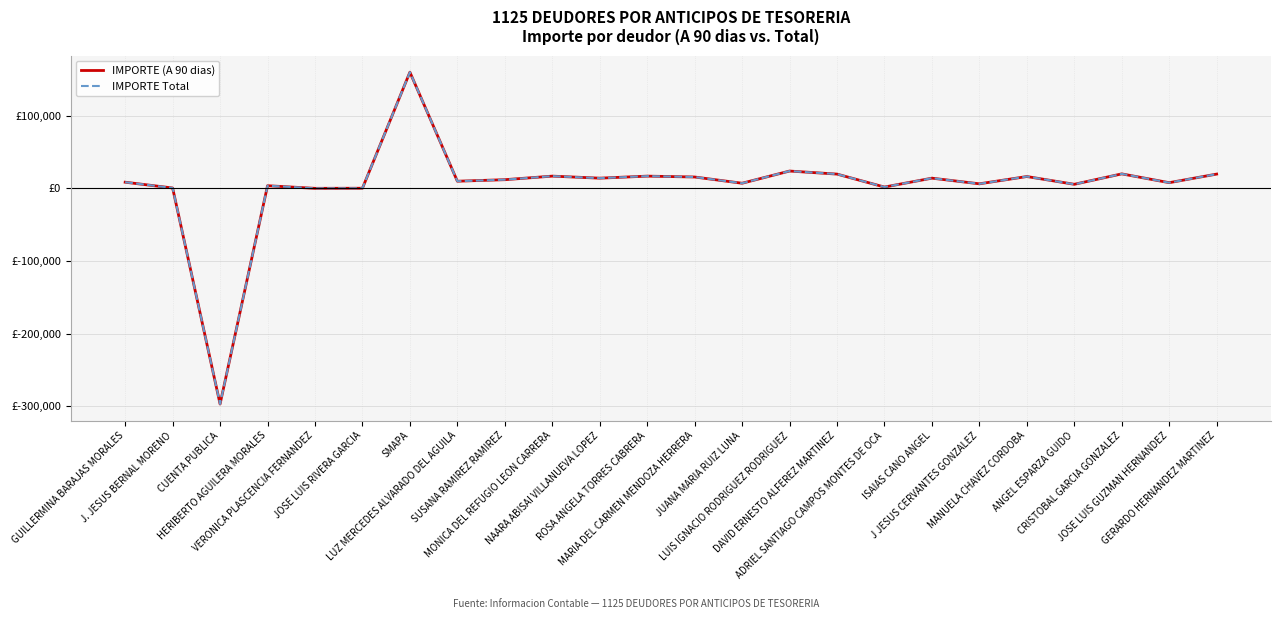

Is this an area chart (filled region under the line)?

No